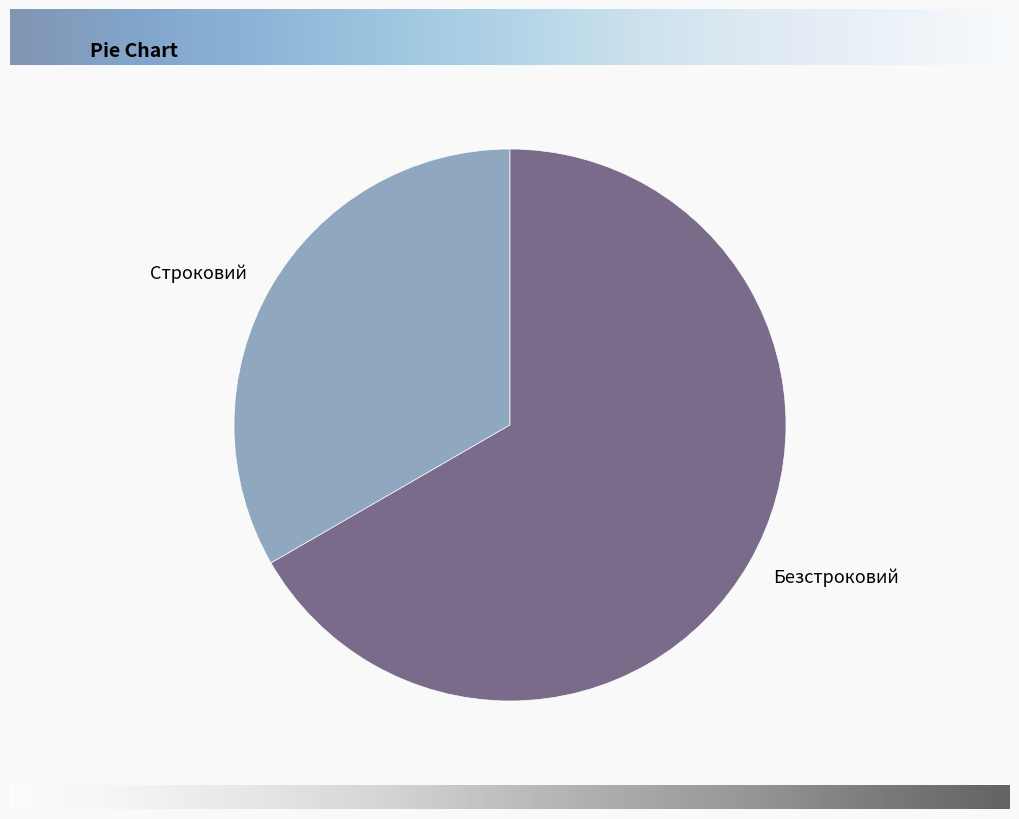

Rank the categories by value from lowest to highest.

Строковий, Безстроковий